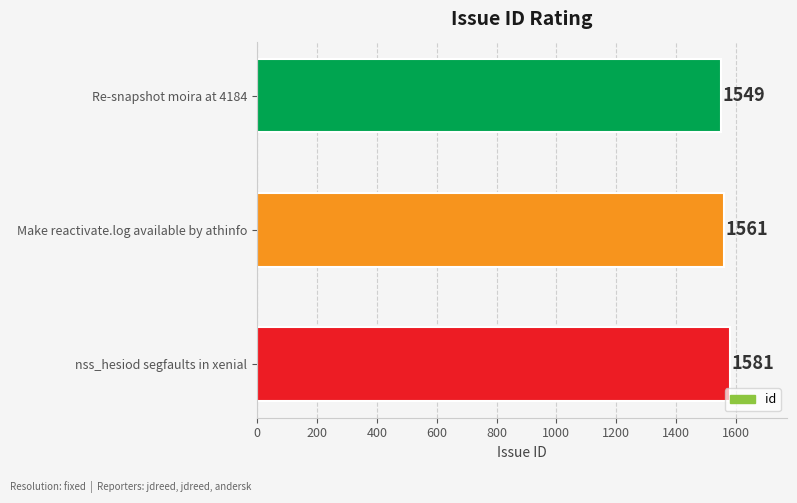

Rank the categories by value from highest to lowest.

nss_hesiod segfaults in xenial, Make reactivate.log available by athinfo, Re-snapshot moira at 4184